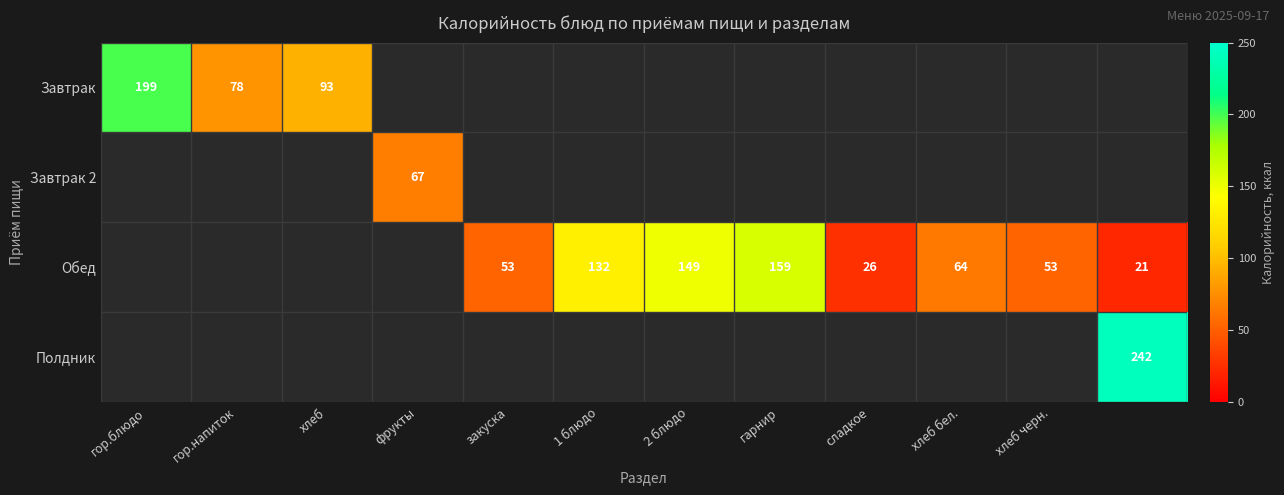

Between хлеб бел. and 11, which is larger?

11